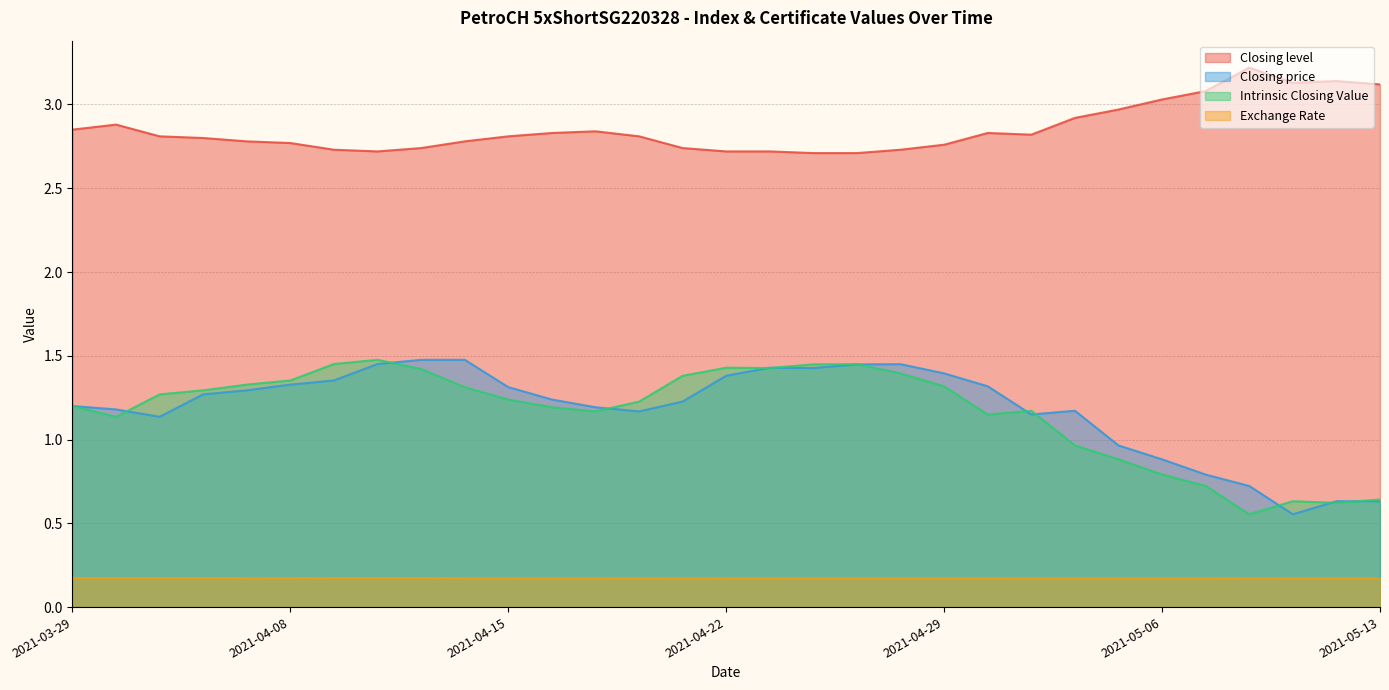

True or false: Closing level has a value of 2.8 at 2021-03-31.

True